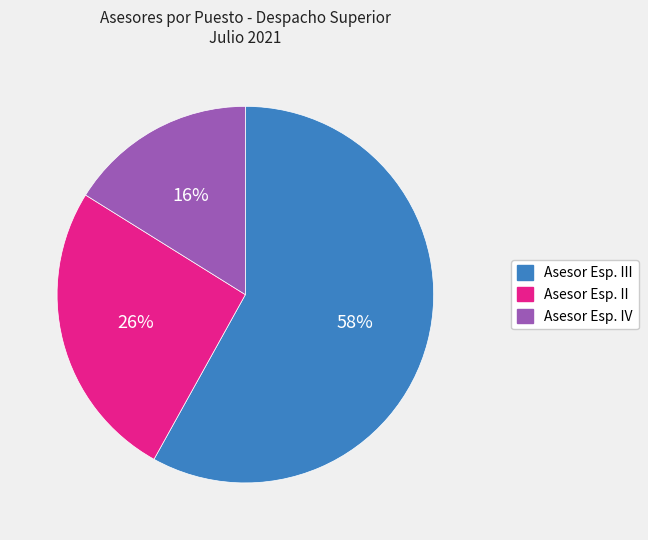

How many segments does this pie chart have?

3